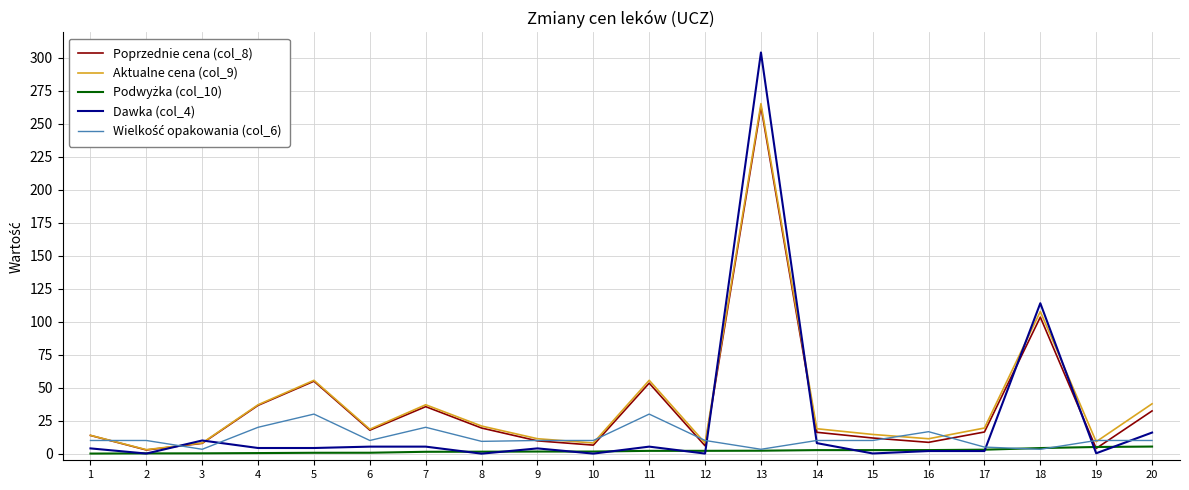

The value of Aktualne cena (col_9) at 5 is 55.6. True or false?

True